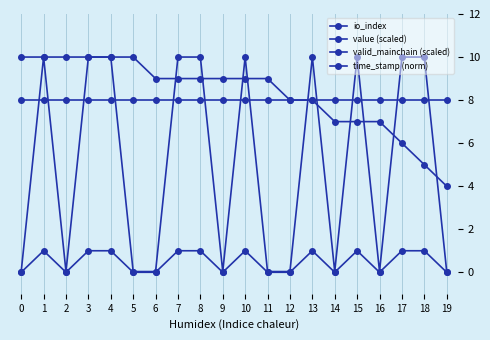

Where is the first local maximum for value (scaled)?

1